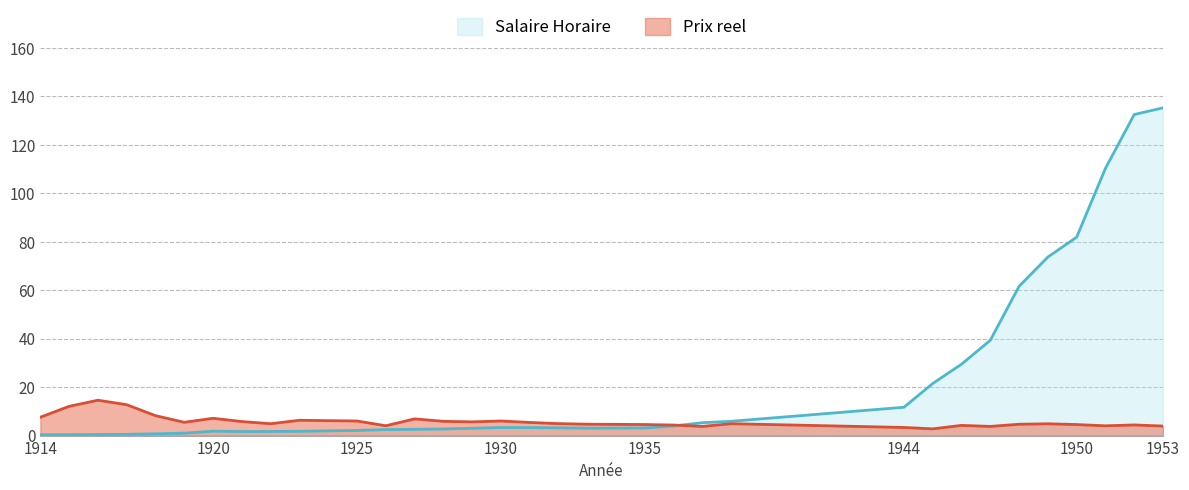

What is the sum of the Salaire Horaire values at 1945 and 1936?

25.5